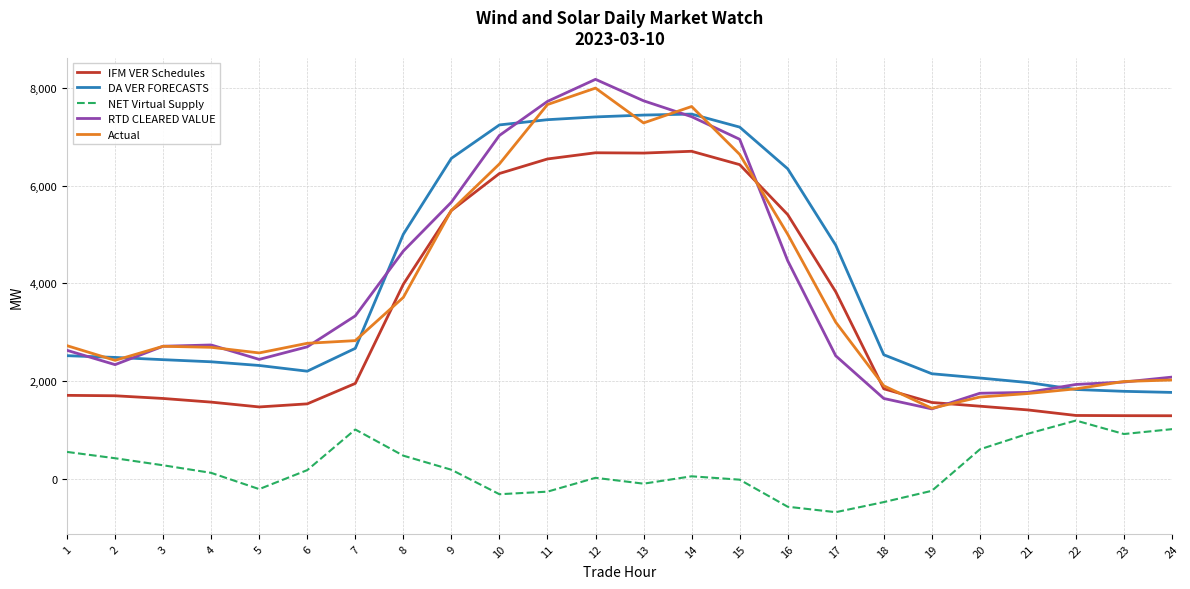

What is the maximum value for IFM VER Schedules?

6705.4